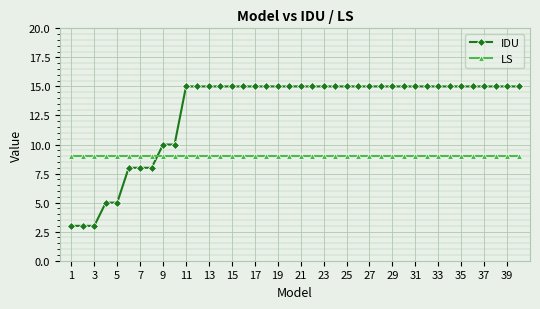

True or false: LS and IDU intersect in this chart.

True